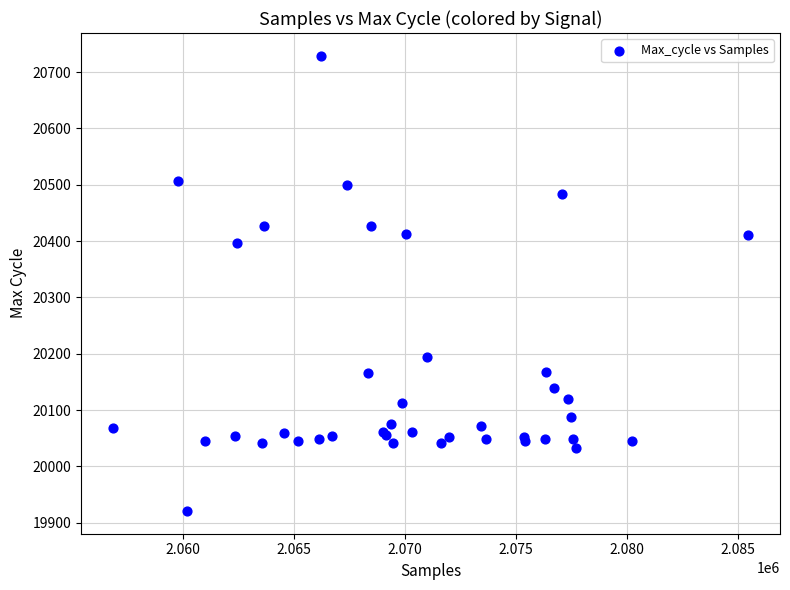

What Y value in the scatter plot is closest to 20325?

20396